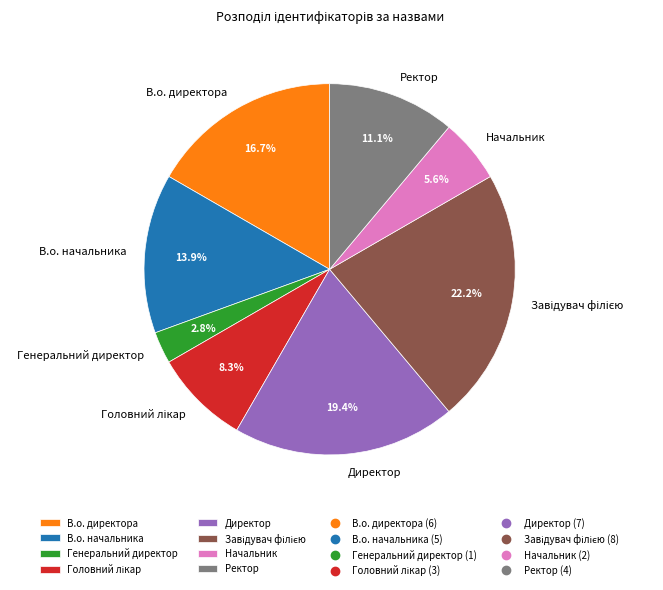

Between Директор and В.о. директора, which is larger?

Директор